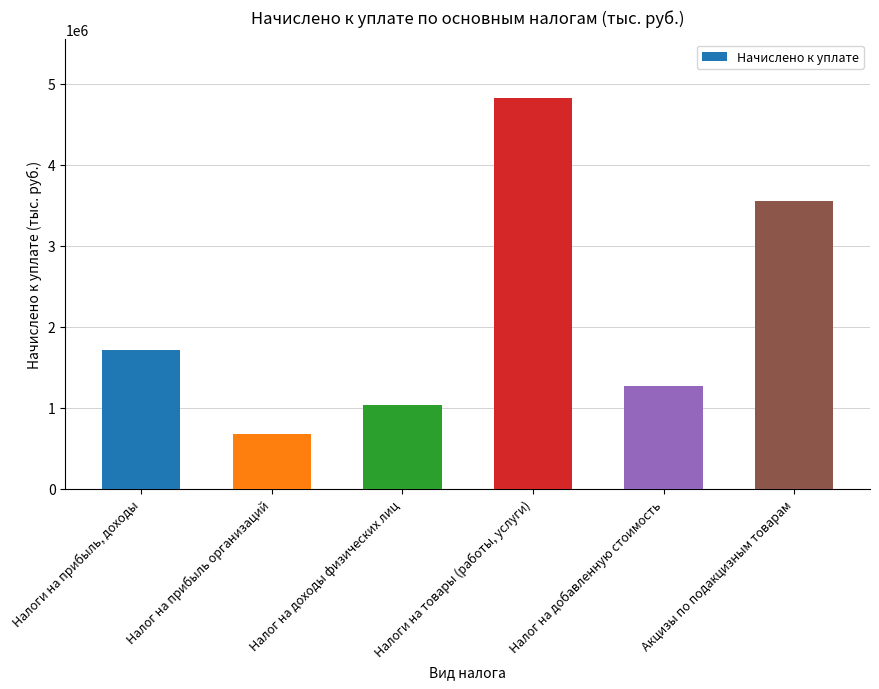

Reading left to right, what are all the values shown in this chart?

1717452	680923	1036529	4824828	1267864	3556964